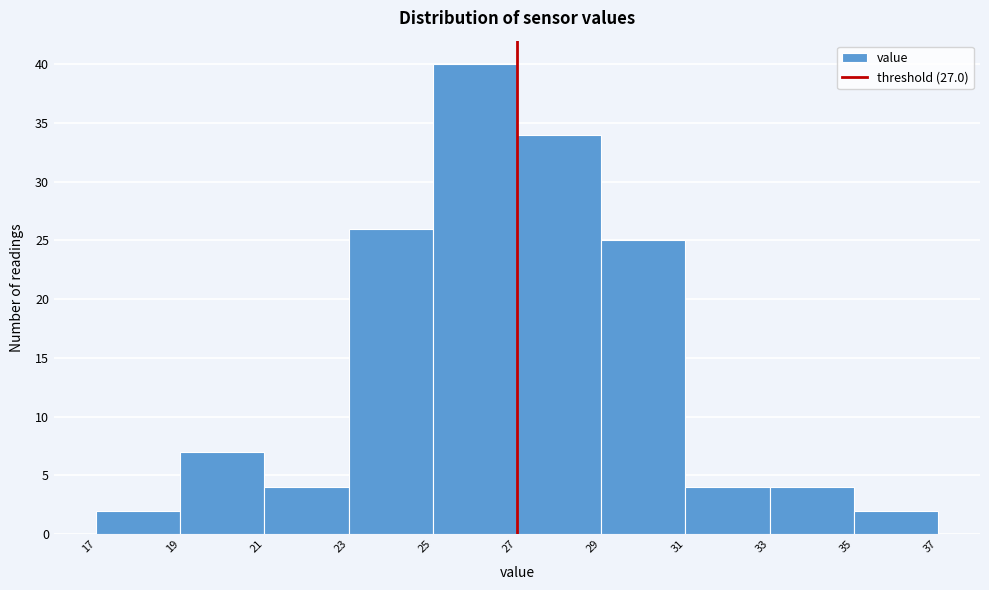

How tall is the bar that spans 19 to 21 on the x-axis? The values are not printed on the chart, so give them approximately, as read against the axis.

7